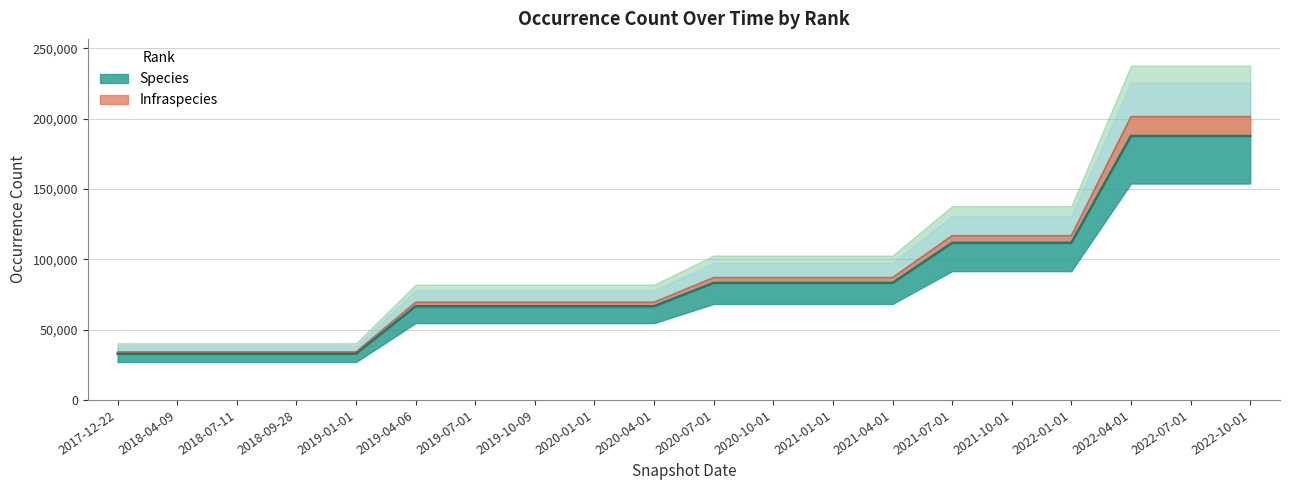

The chart shows a value of 32861 at 2018-07-11. True or false?

True